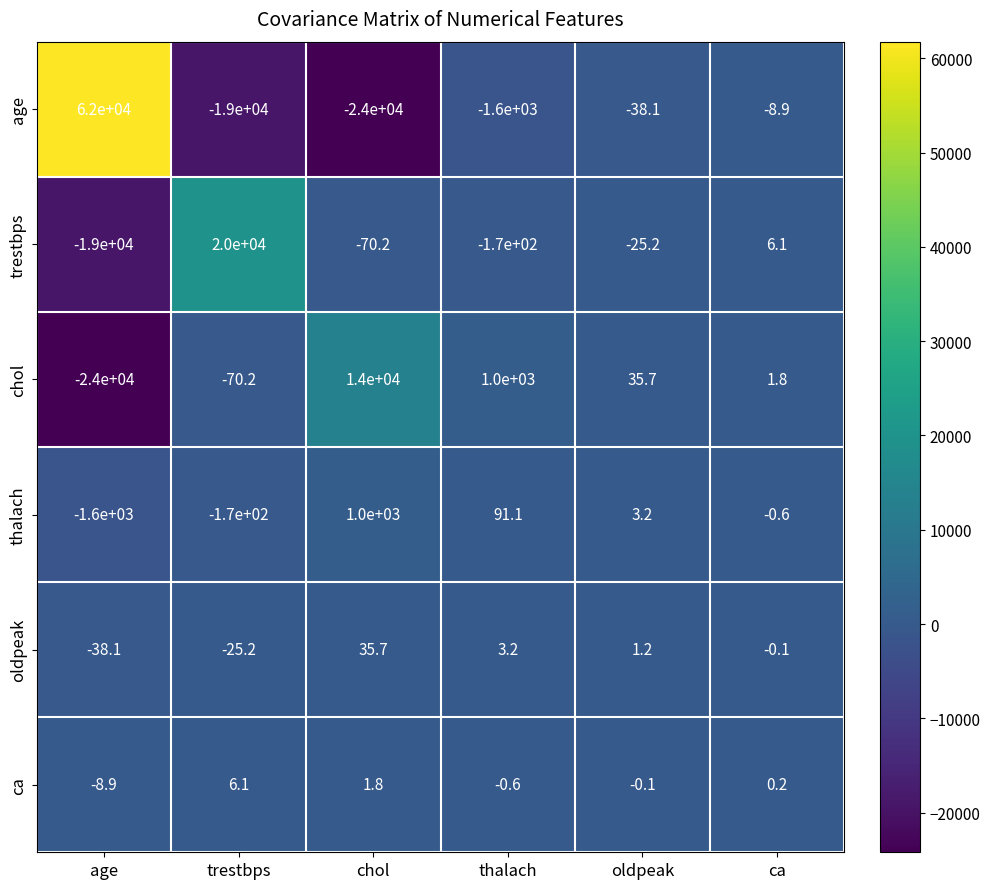

At how many categories does at least one series exceed 20540?

1